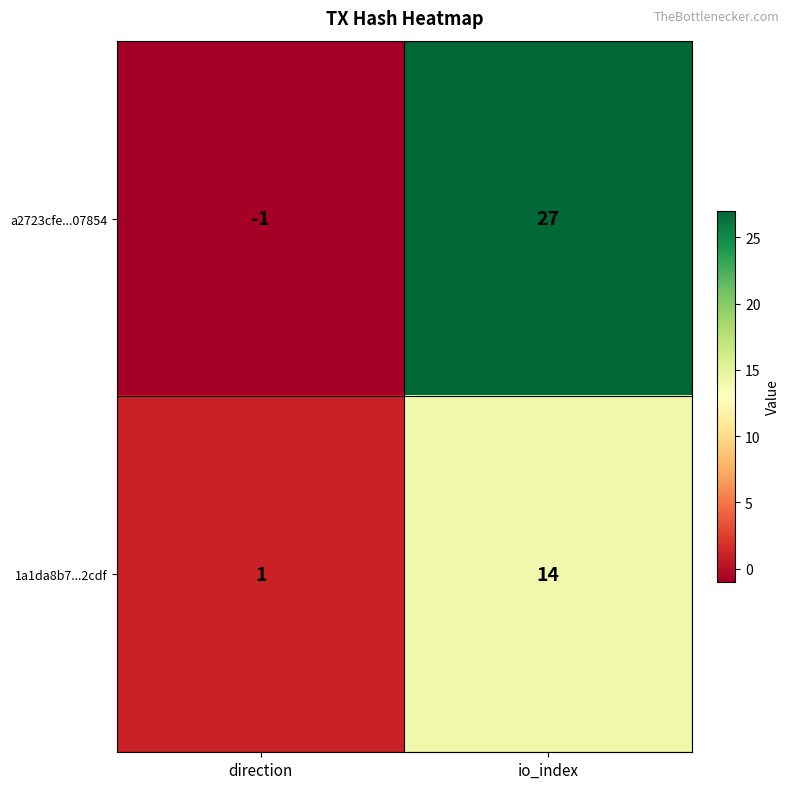

Is it true that 1a1da8b7...2cdf equals 1 at direction?

True